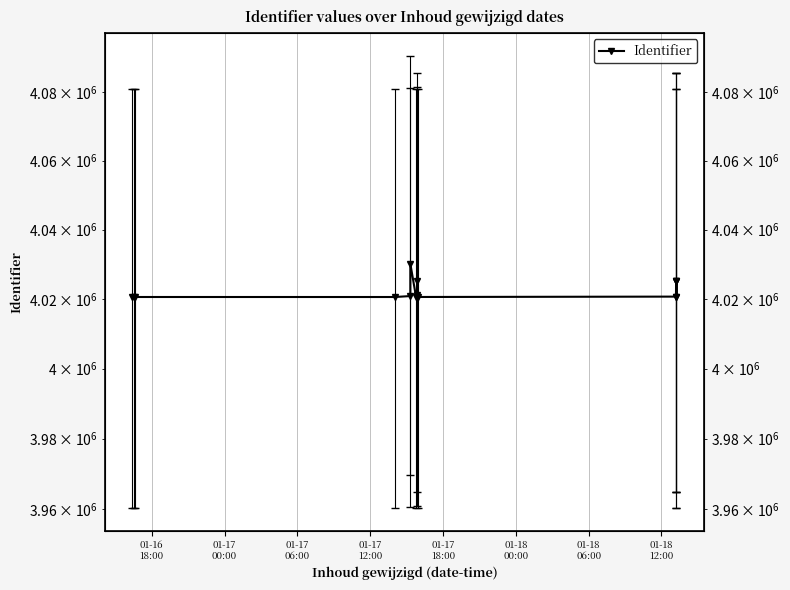

How many interior local peaks (higher than both neighbors) does the data have?

4